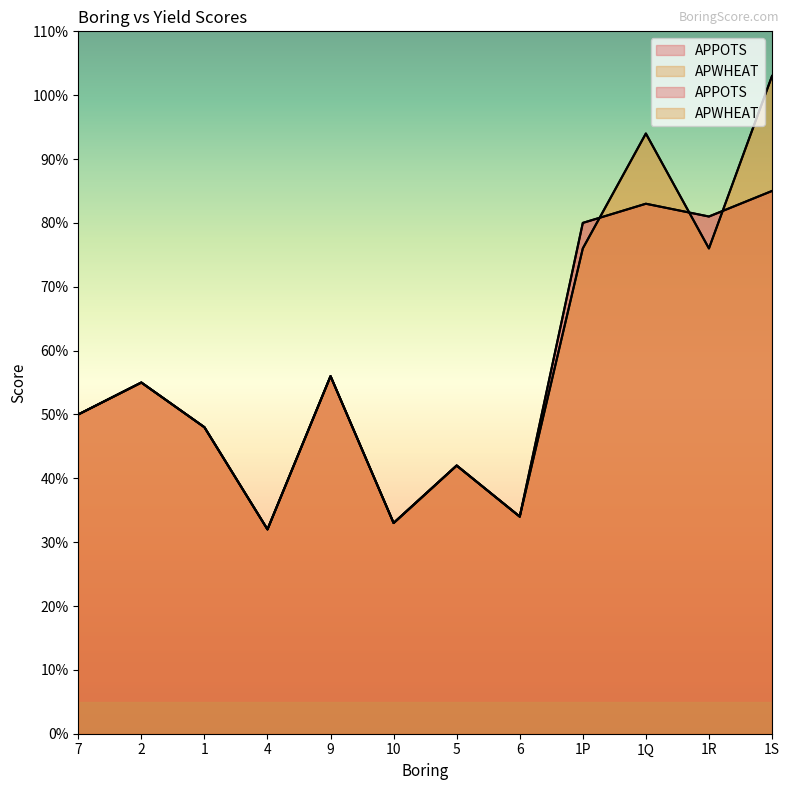

What are all the series names shown in the legend?

APPOTS, APWHEAT